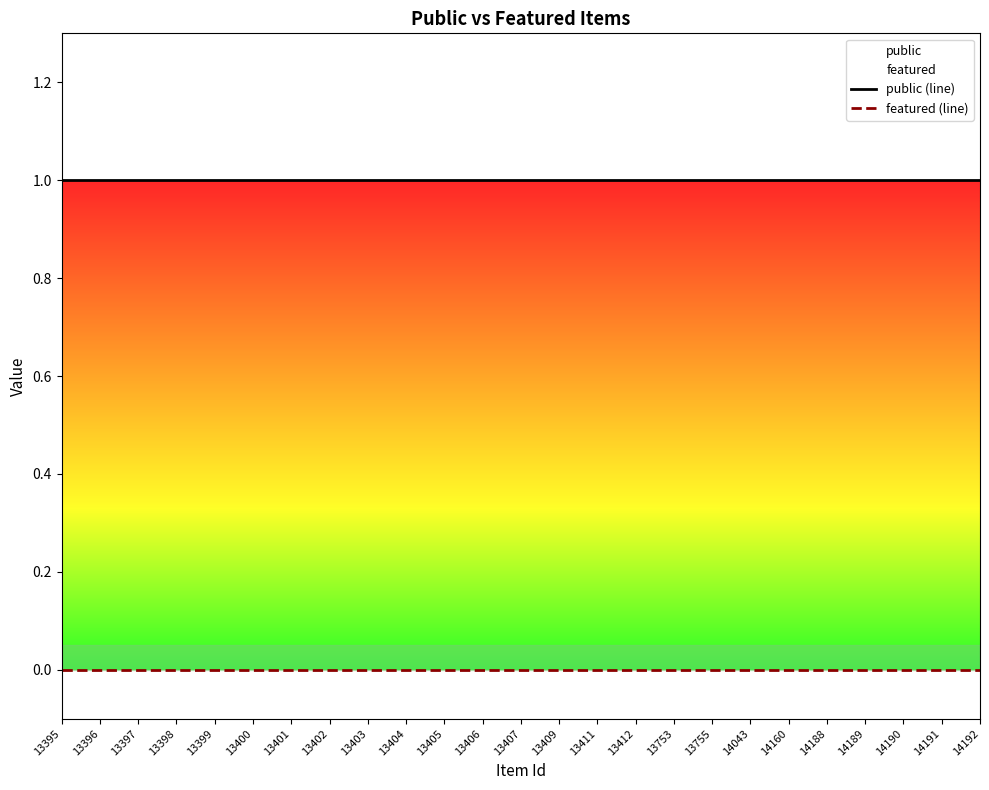

Is the value of featured (line) at 13405 greater than the value of public (line) at 13409?

No